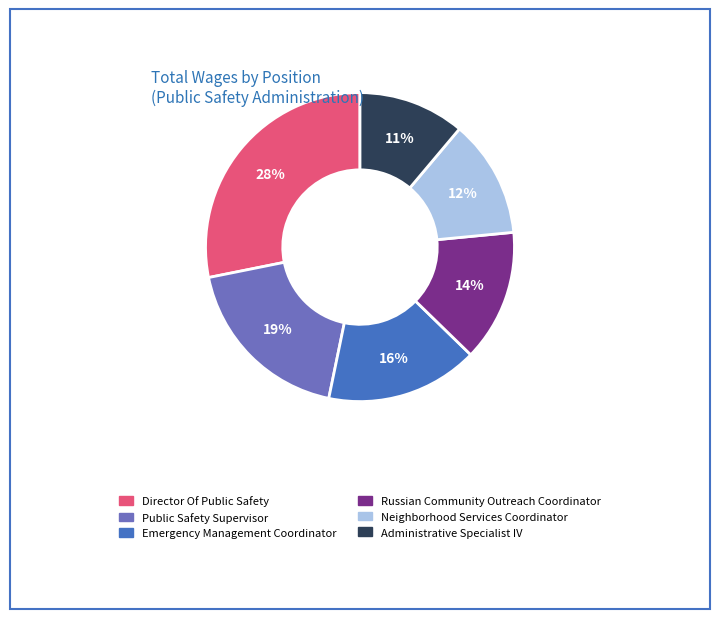

Is the sum of Administrative Specialist IV and Neighborhood Services Coordinator greater than half?

No